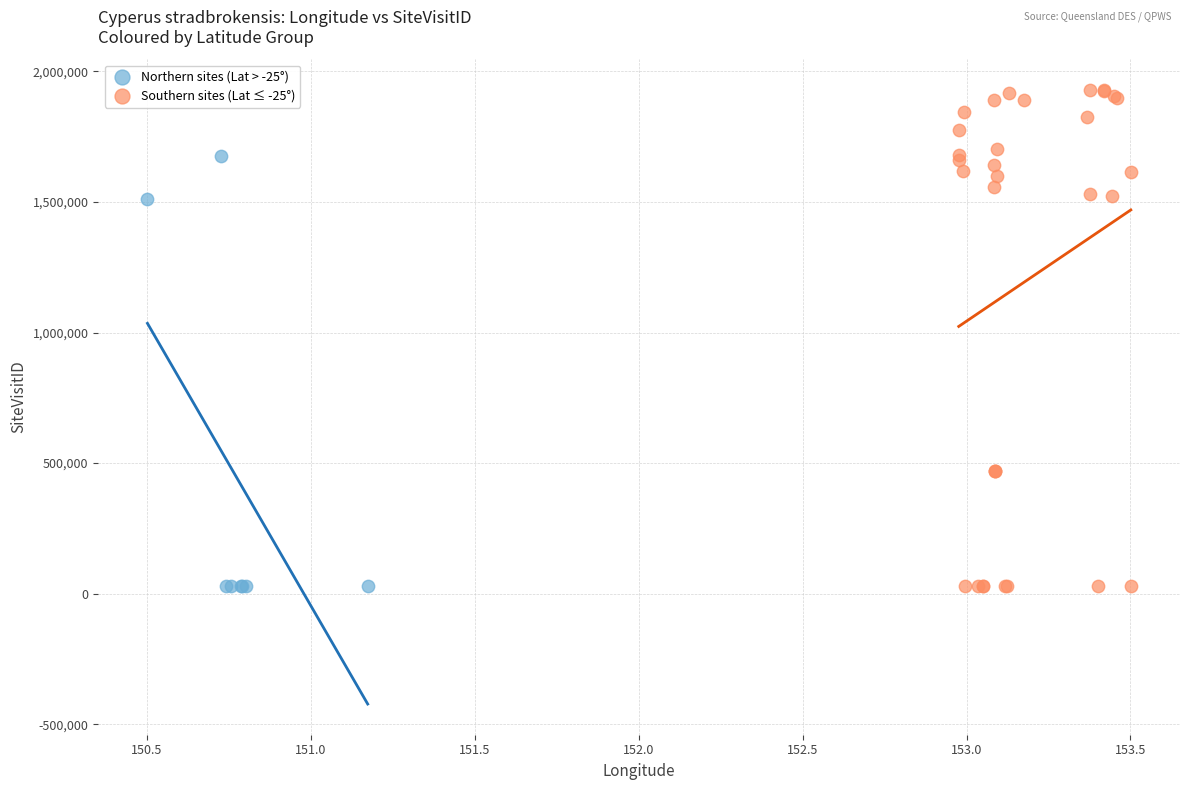

Which series contains the highest Y value?

Southern sites (Lat ≤ -25°)